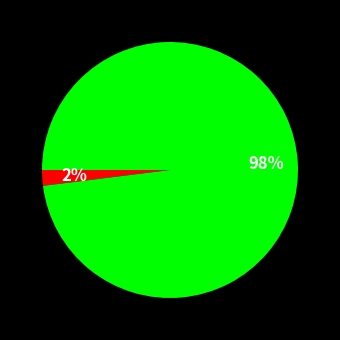

Does any single category account for the majority?

Yes